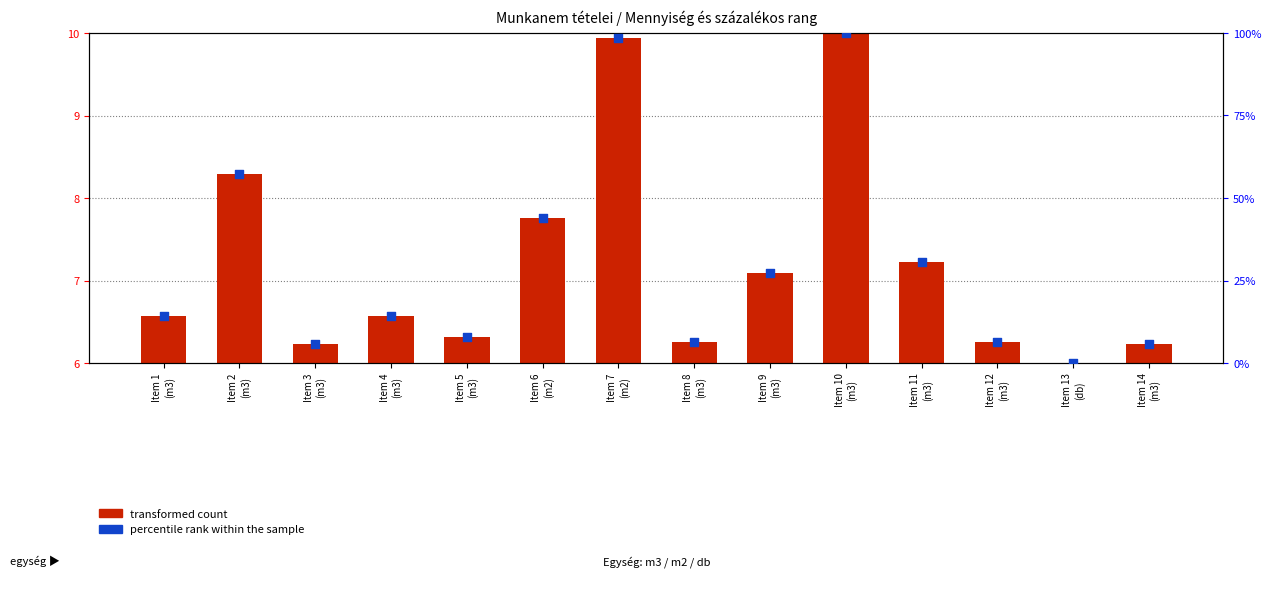

Is the value of percentile rank within the sample at Item 10
(m3) greater than the value of transformed count at Item 4
(m3)?

Yes